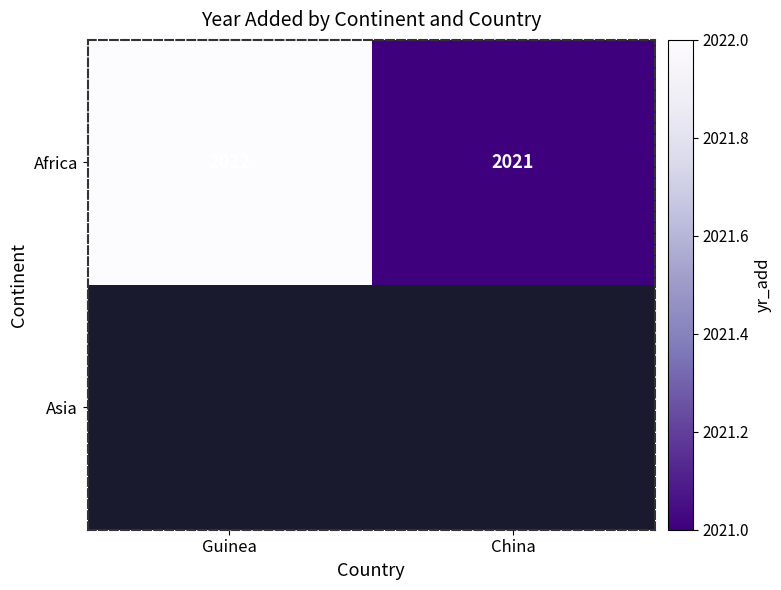

What is the sum of the Africa values at Guinea and China?

4043